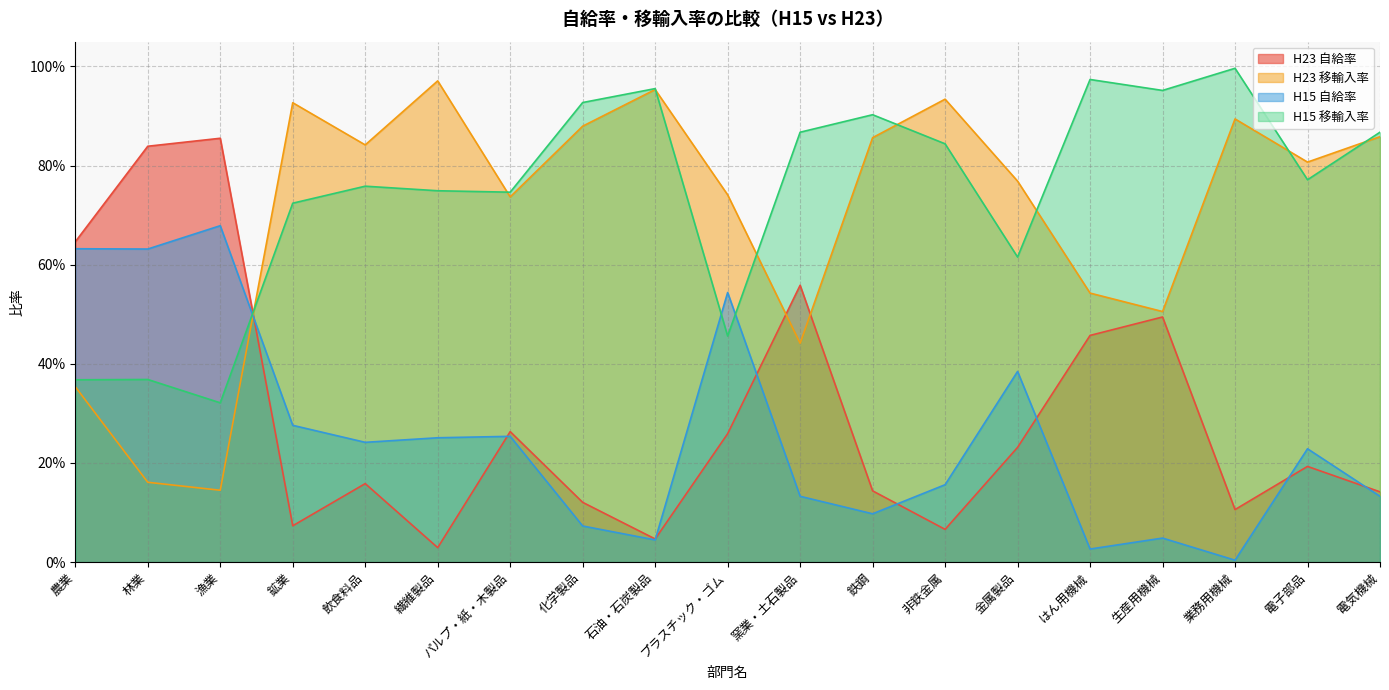

What is the lowest value of the H15 移輸入率 series?

0.3